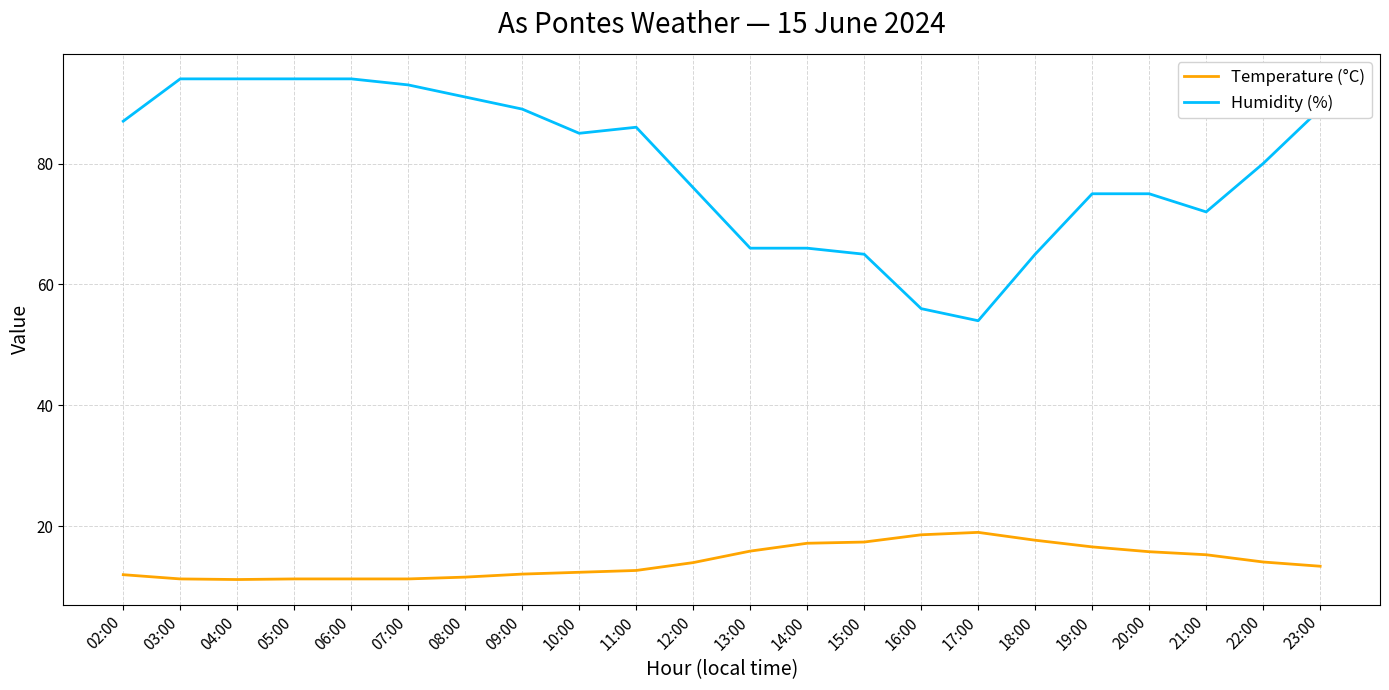

Between 11:00 and 14:00, which series saw the biggest shift?

Humidity (%)